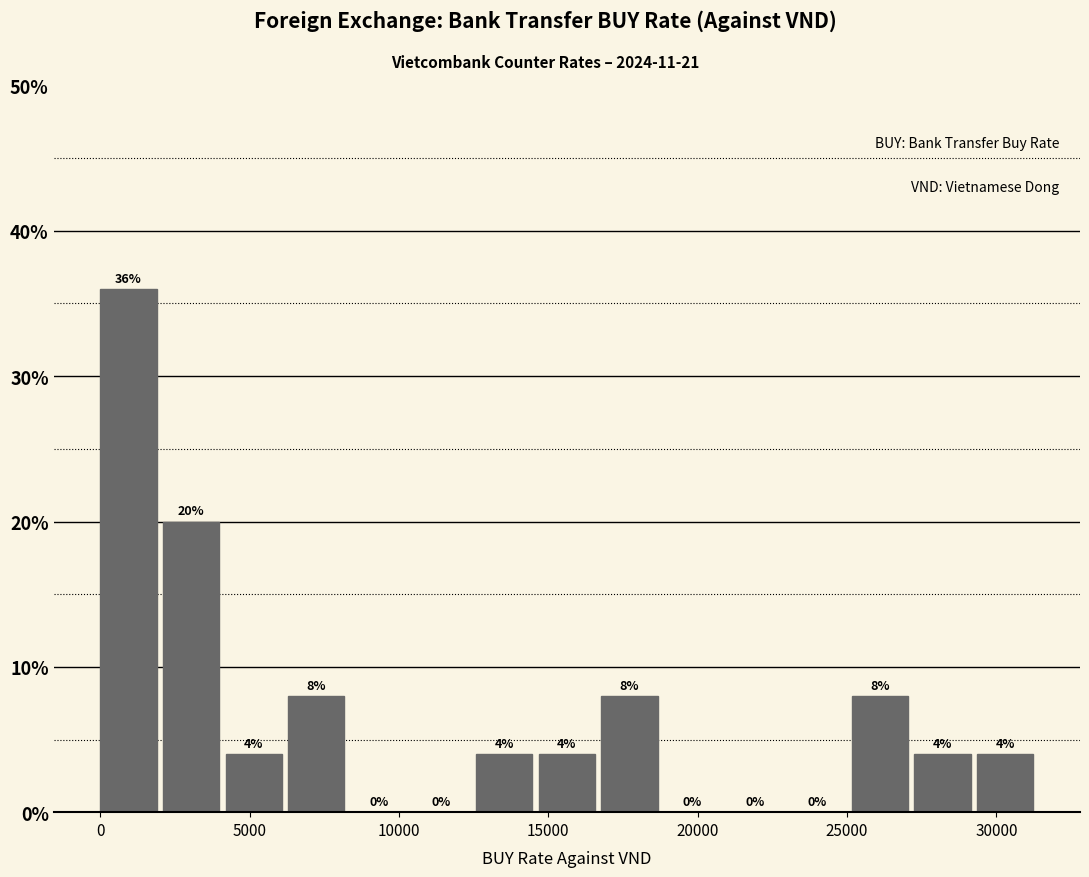

How tall is the bar that spans 6500 to 8500 on the x-axis? The bar edges are not printed on the chart, so give them approximately, as read against the axis.

8